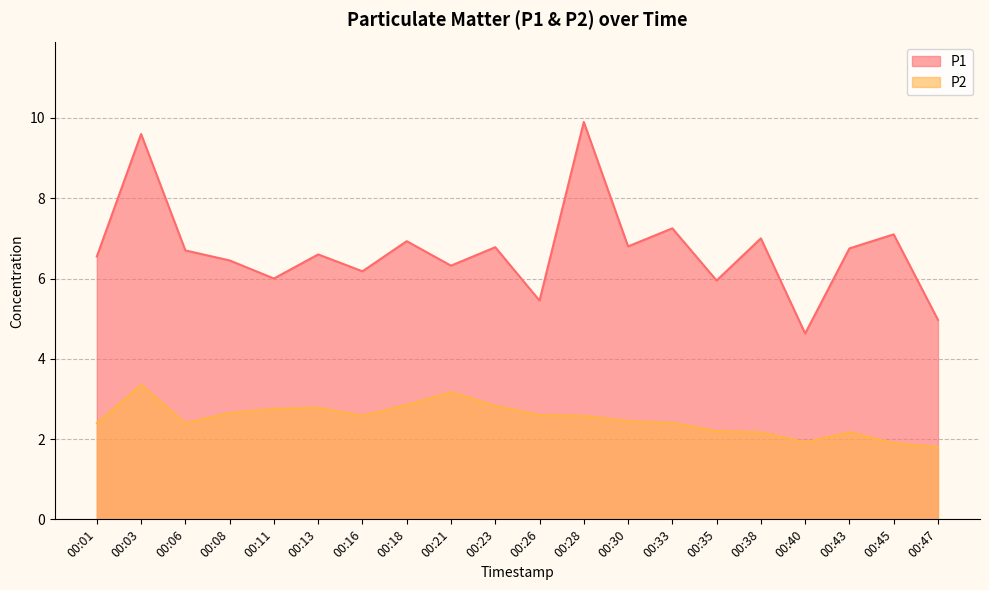

At which label does P1 reach its minimum?

00:40